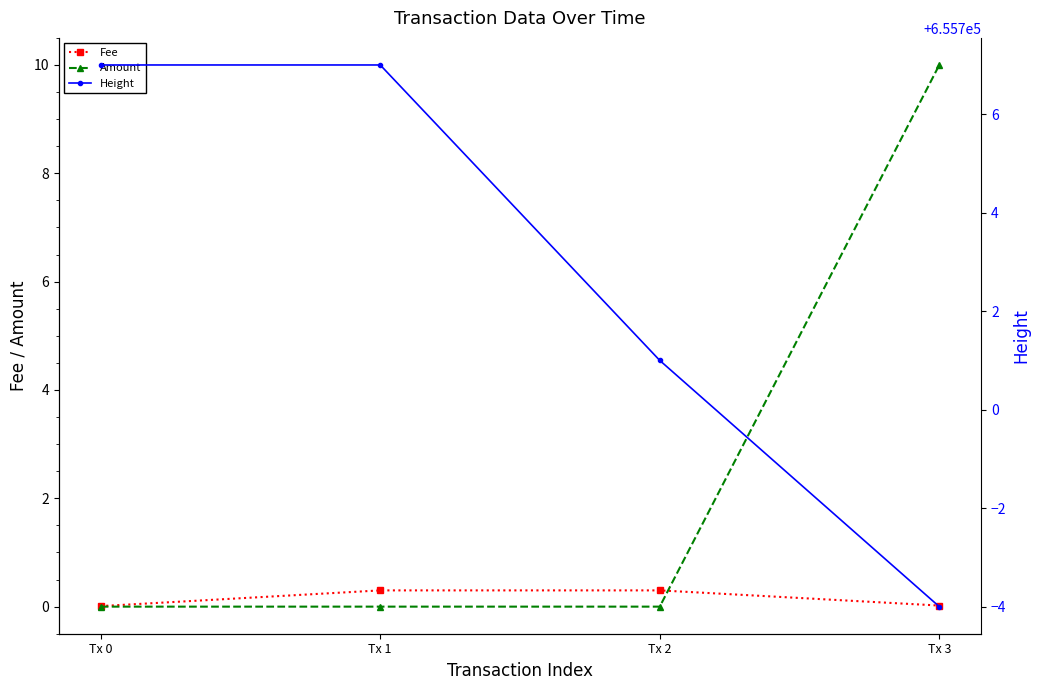

Between Tx 2 and Tx 1, which is larger?

Tx 2